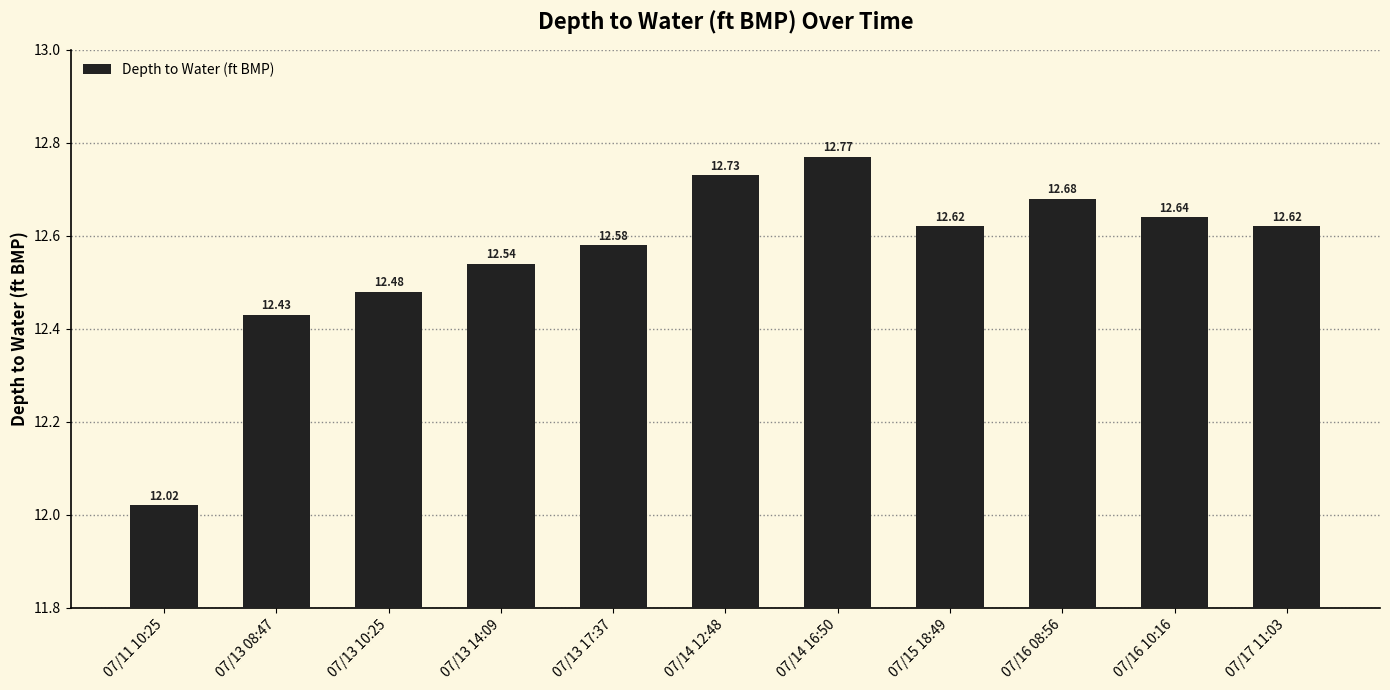

True or false: the data shows 12.5 at 07/13 10:25.

True